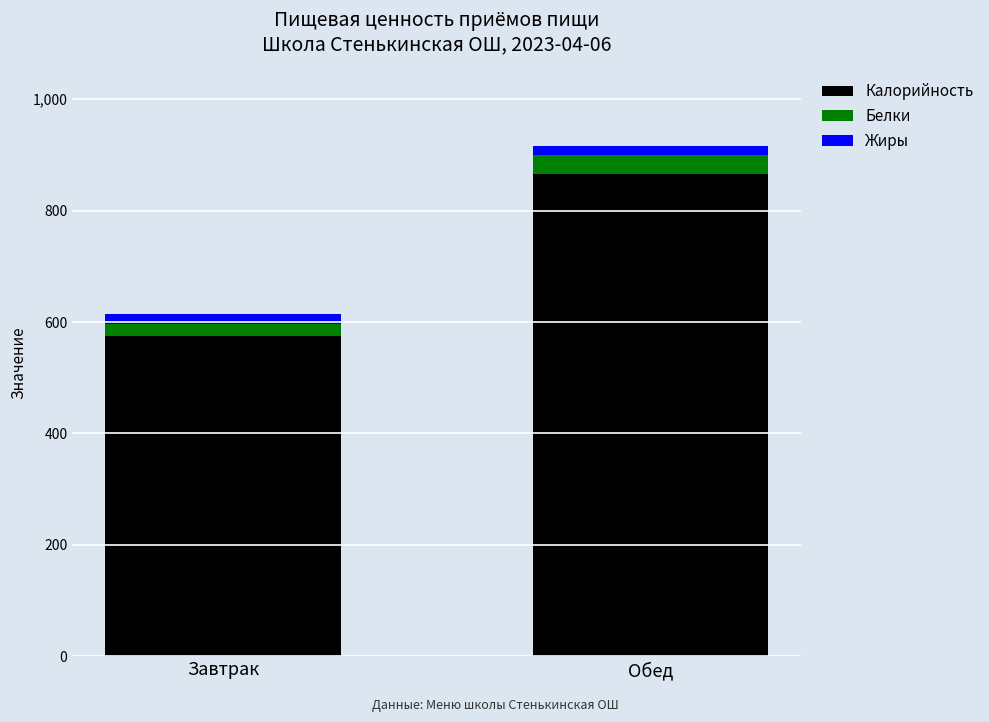

The value of Калорийность at Завтрак is 575.7. True or false?

True